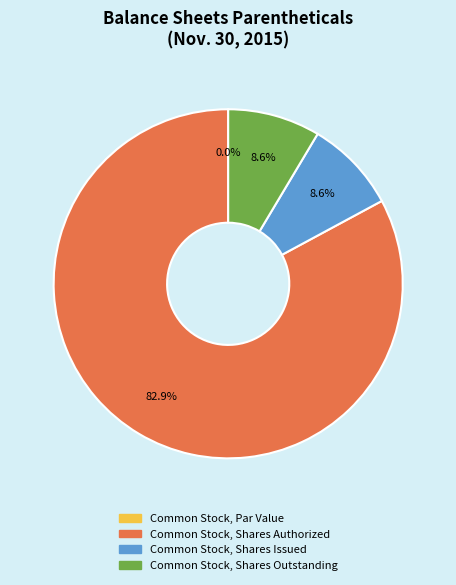

To the nearest percent, what percentage of the pie is Common Stock, Shares Outstanding?

9%